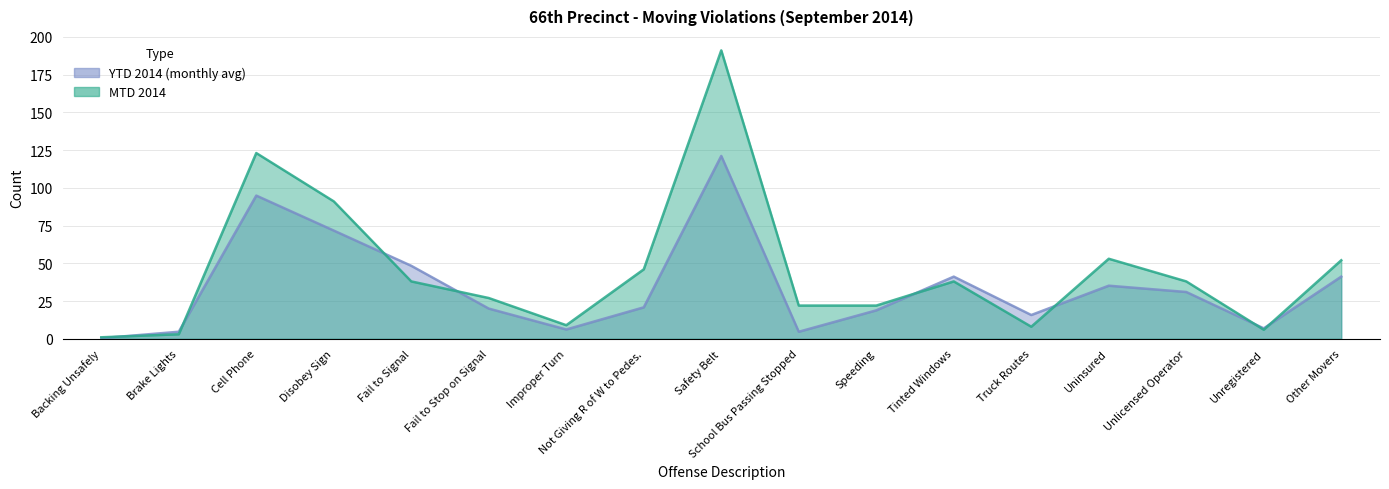

How many data points in MTD 2014 are above 38?

6